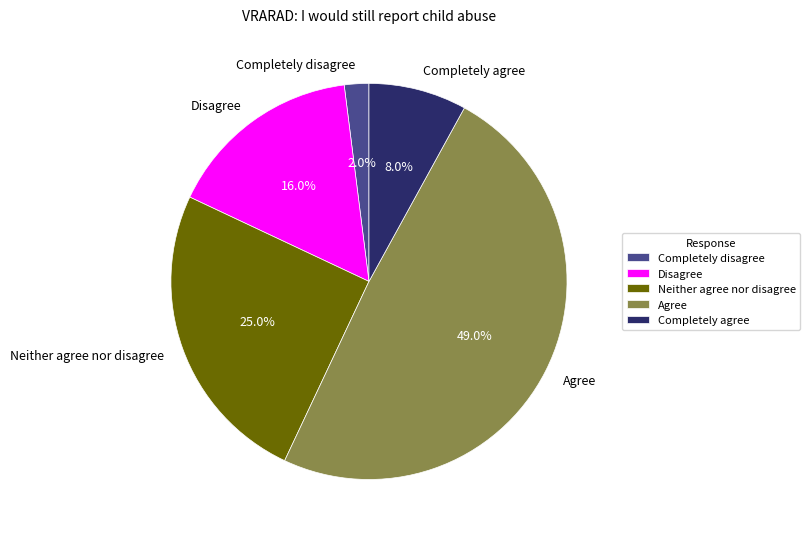

To the nearest percent, what is the combined percentage of Completely agree and Neither agree nor disagree?

33%